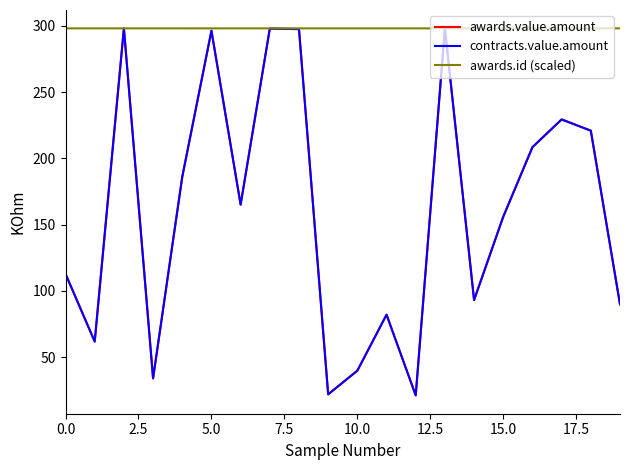

Does the chart have visible grid lines?

No